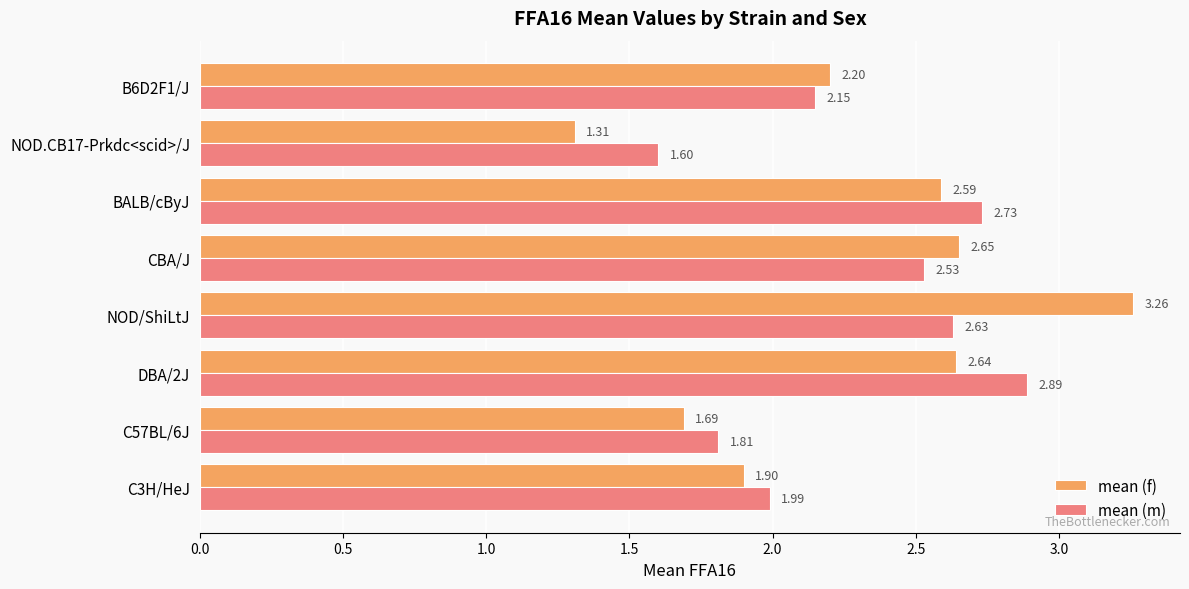

Which series has the widest spread of values?

mean (f)